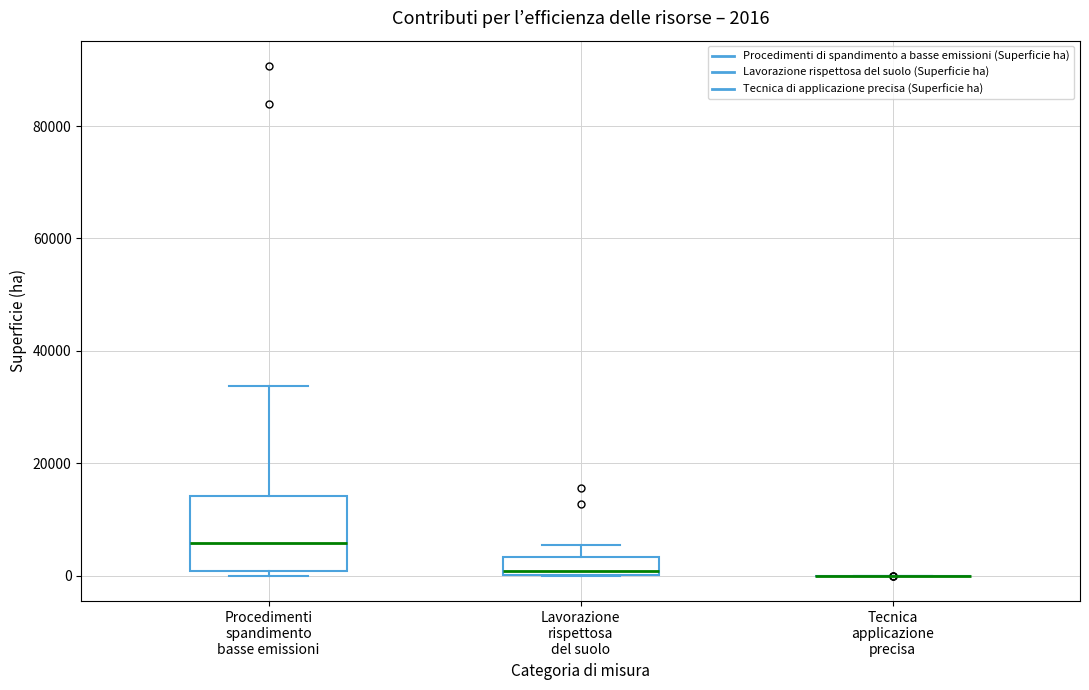

Comparing the boxes themselves (not the whiskers), which one is the tallest?

Procedimenti spandimento basse emissioni